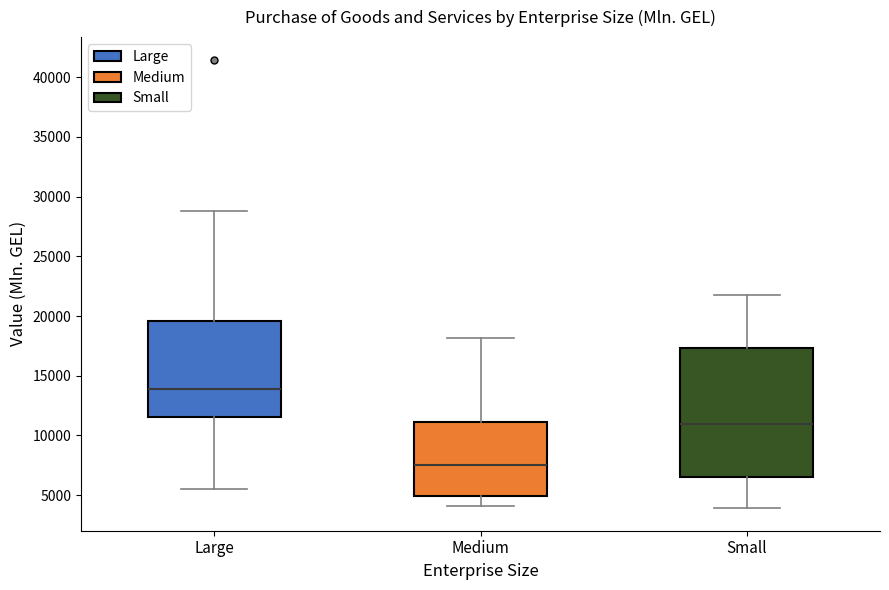

Which box is the tallest, from its lower edge to its upper edge?

Small